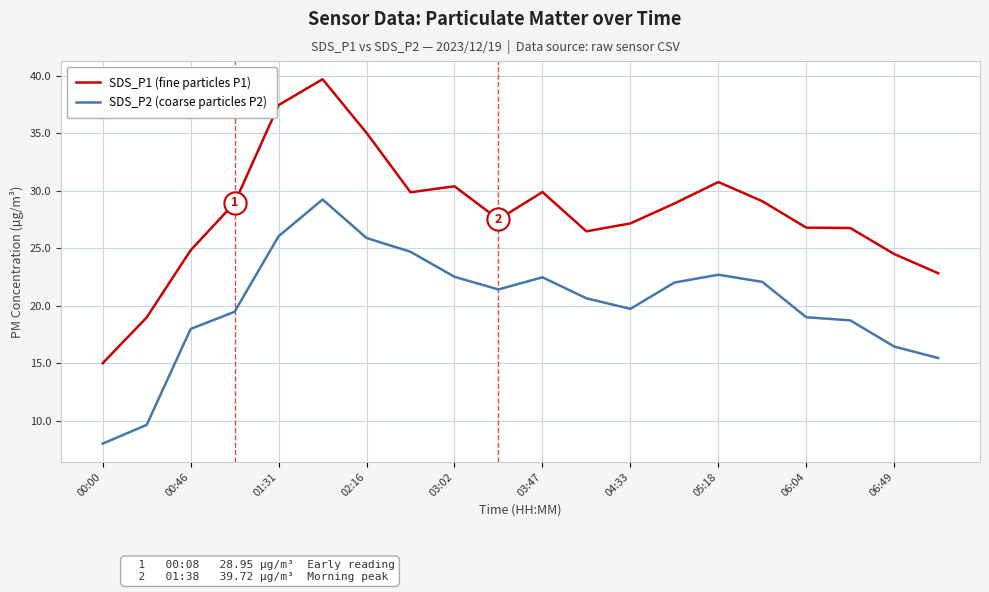

How many lines are shown in the chart?

2